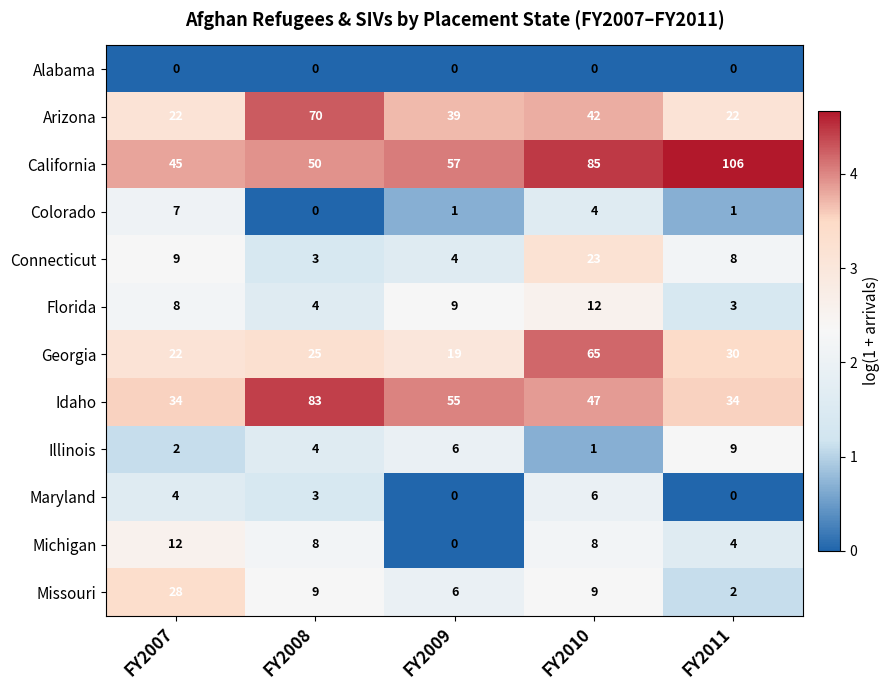

What is the sum of all California values?

343